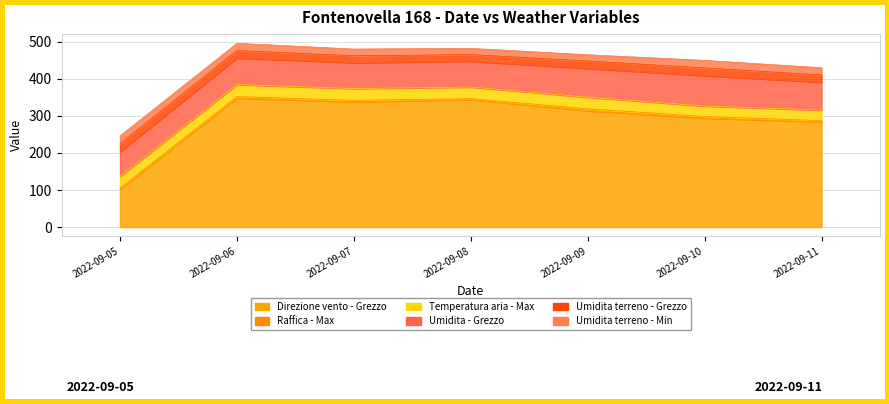

What is the value of the Temperatura aria - Max point at the 2nd from the left?

32.5